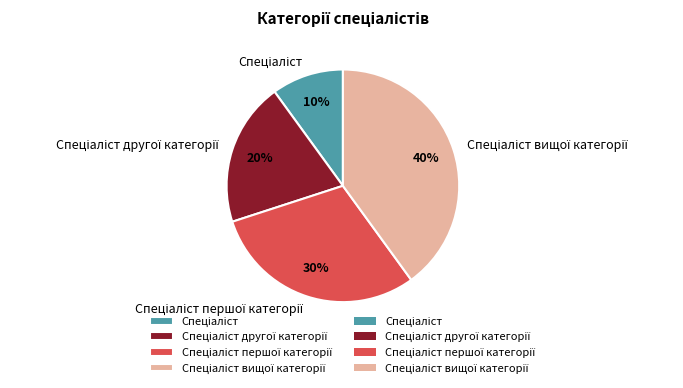

Is there any slice that represents more than half of the pie?

No